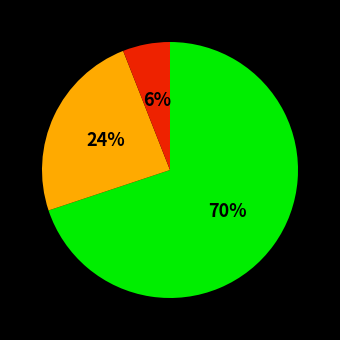

To the nearest percent, what is the difference between the largest and smallest slice percentages?

64%